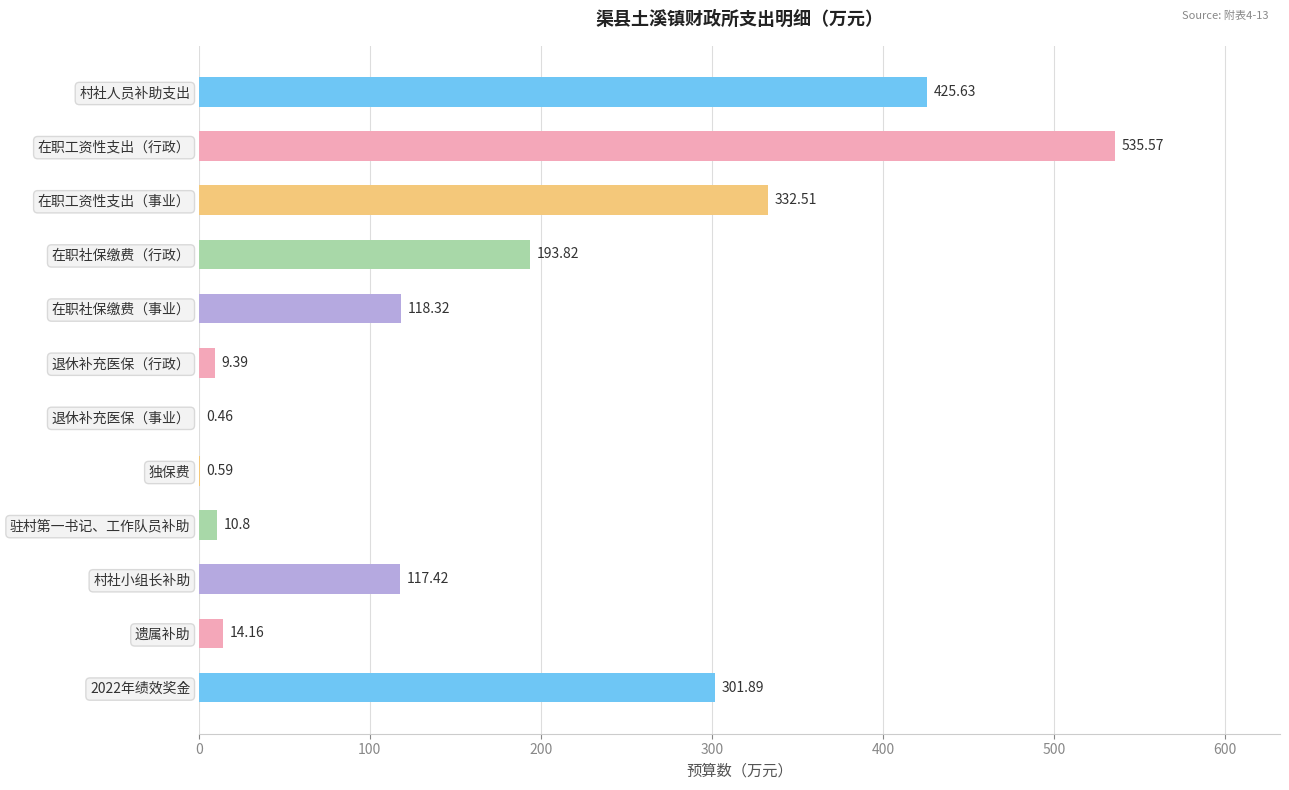

At which category does the chart reach its peak across all series?

在职工资性支出（行政）